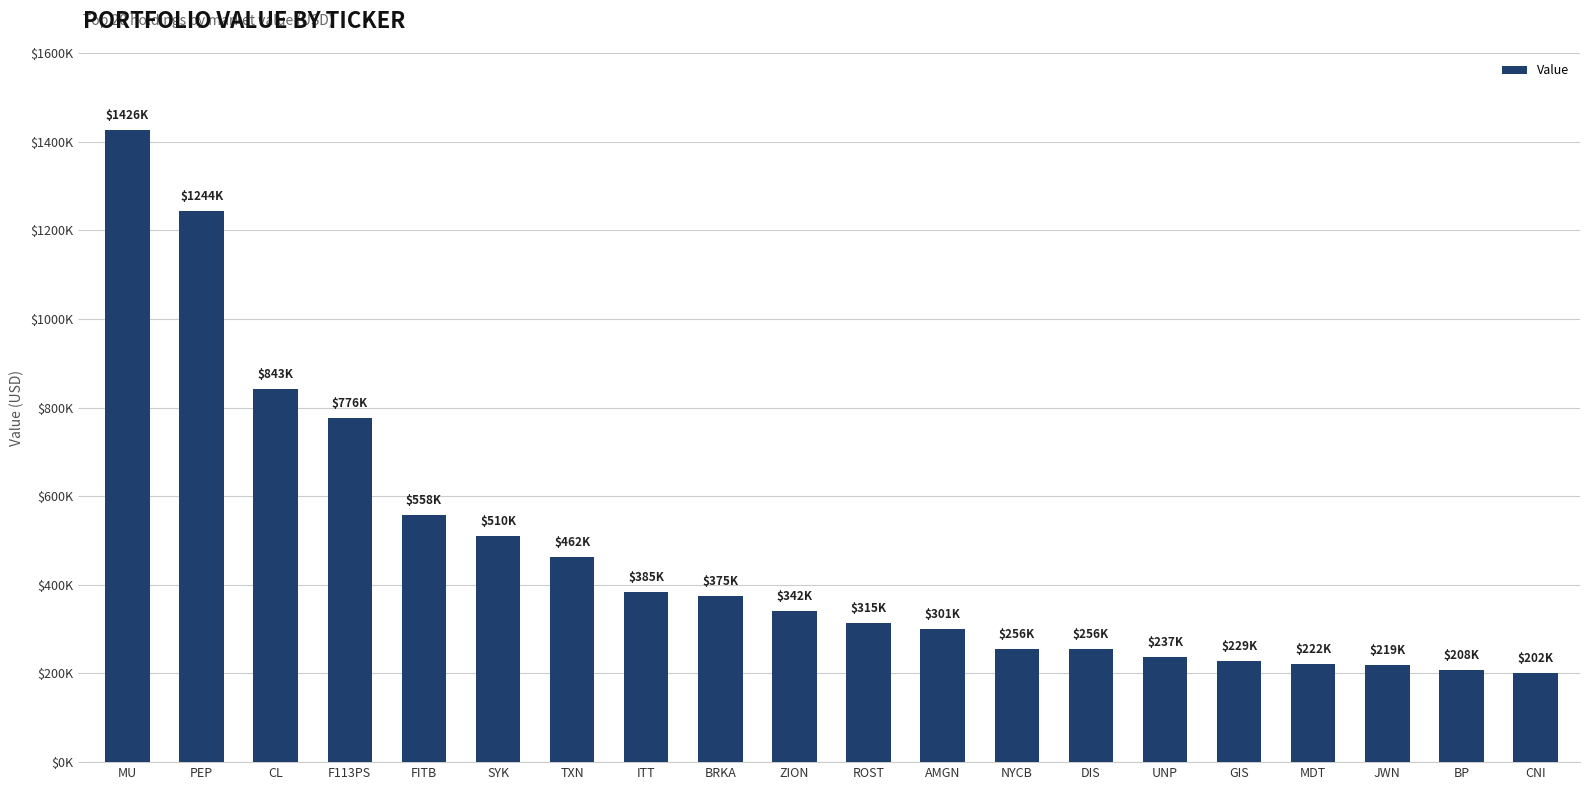

Does the chart contain any negative values?

No